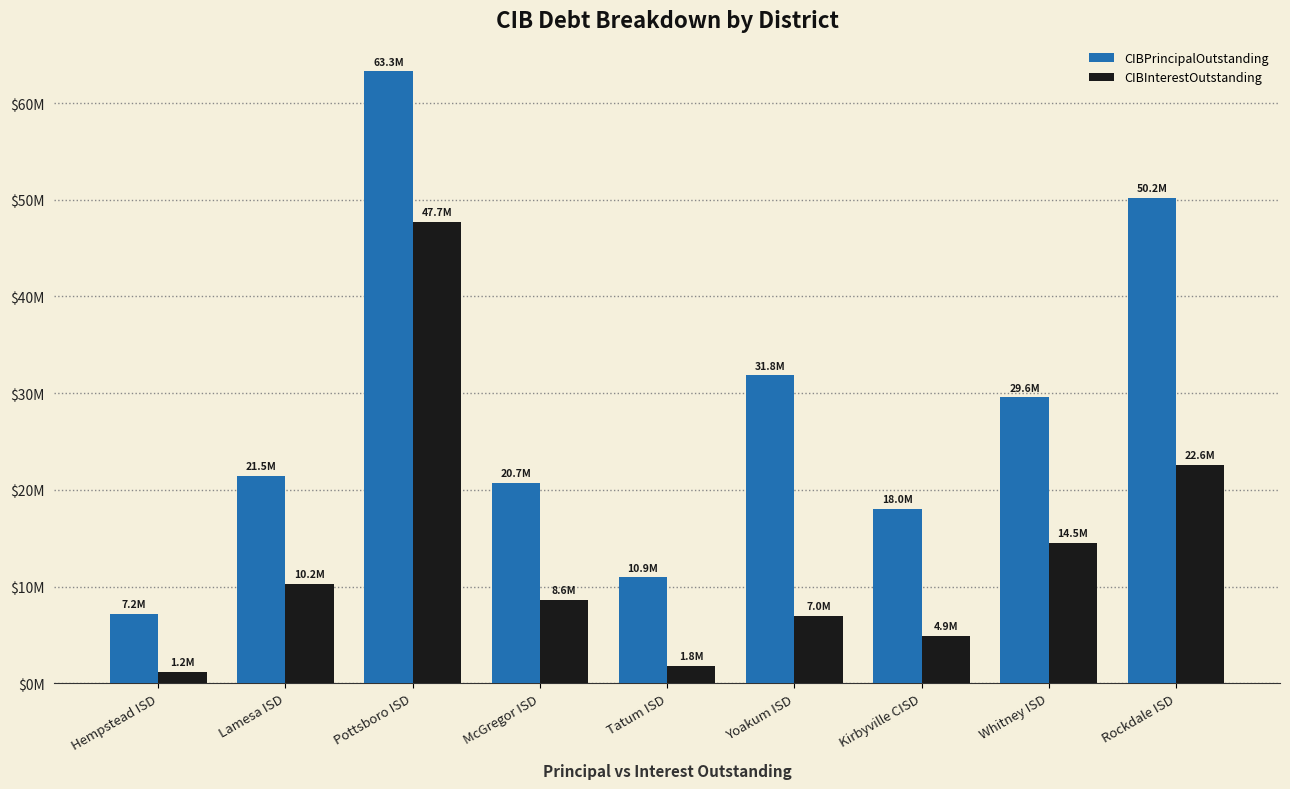

What is the difference between the maximum and second lowest values in the CIBPrincipalOutstanding series?

52322000.0